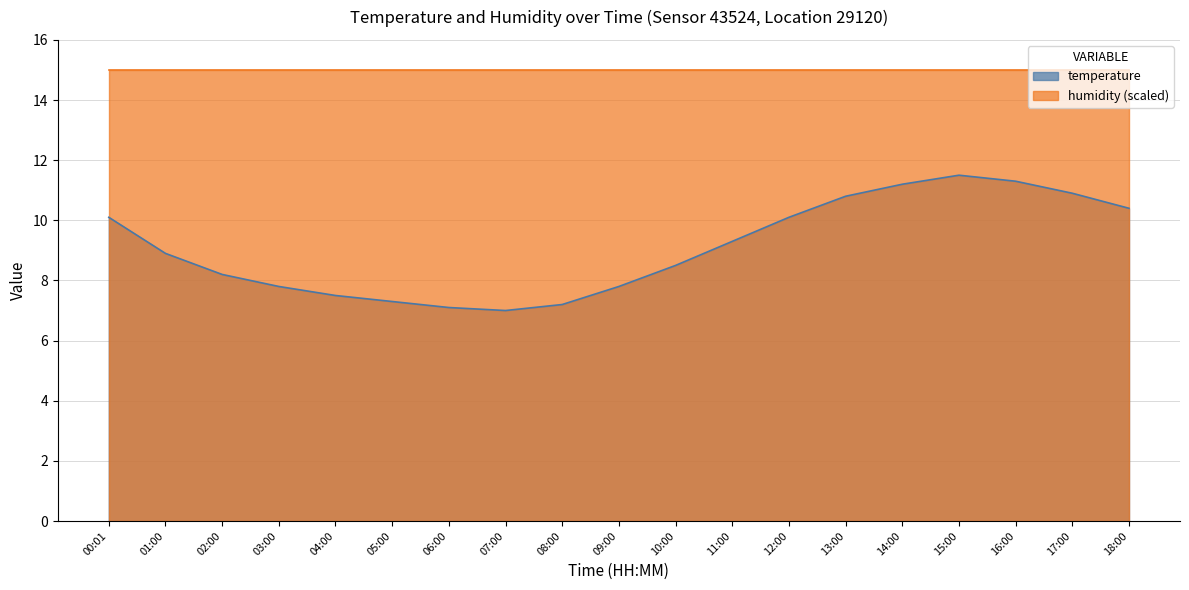

How many points are lower than both their immediate neighbors (excluding endpoints)?

1